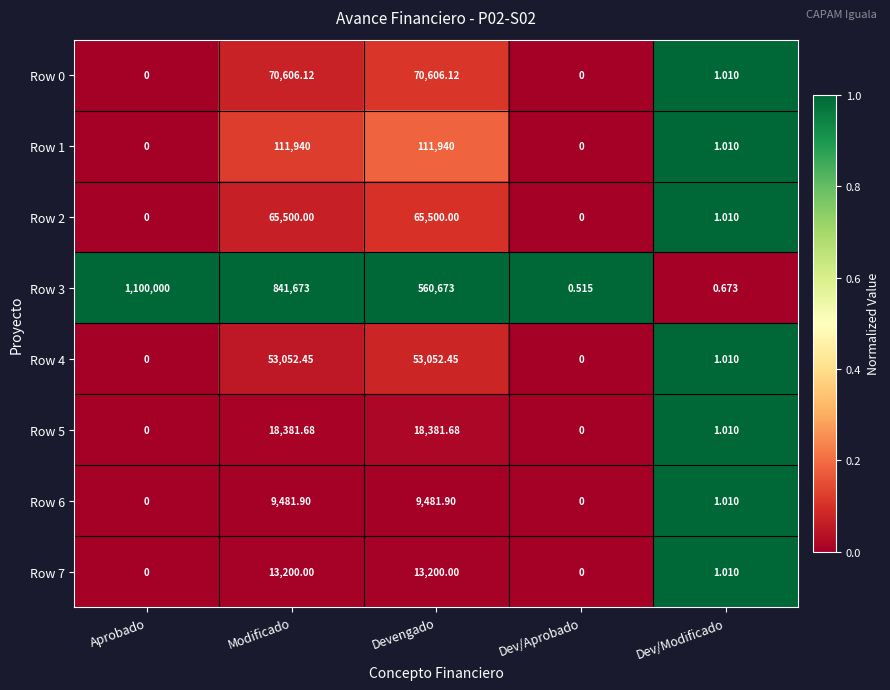

What is the spread (max minus min) of values at Devengado?

551191.1